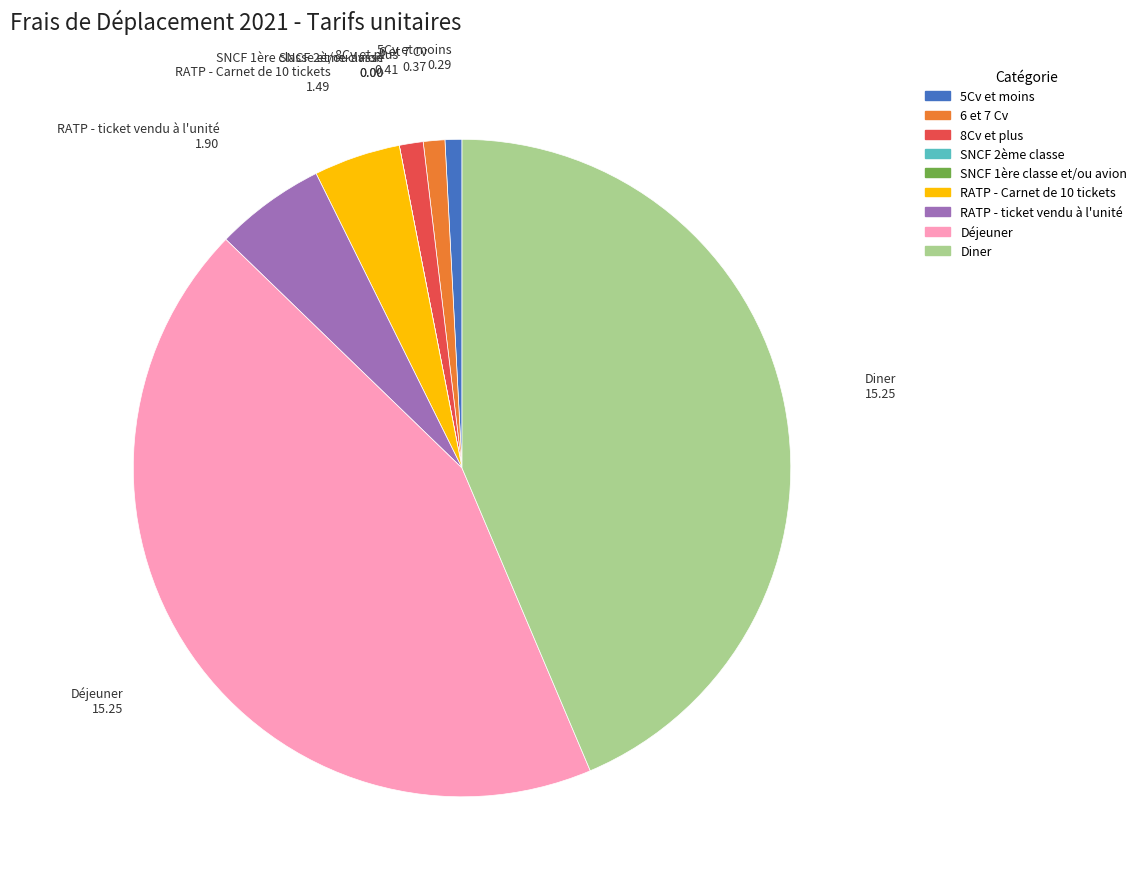

True or false: Diner accounts for 29% of the total.

False